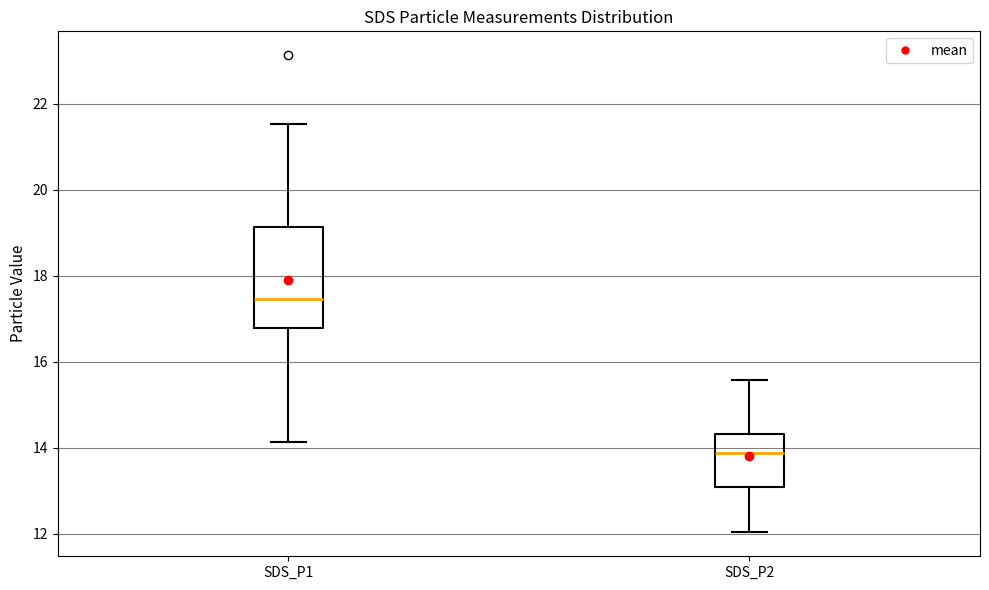

Reading left to right, transcribe this box plot: for each box, give where its median line is, the range the box spans, and where its two whiskers end, as read against the y-axis. The values are not printed on the chart, so give them approximately, as read against the axis.

SDS_P1: median 17.4, box 16.8 to 19.2, whiskers 14.2 to 21.6
SDS_P2: median 13.8, box 13.0 to 14.4, whiskers 12.0 to 15.6